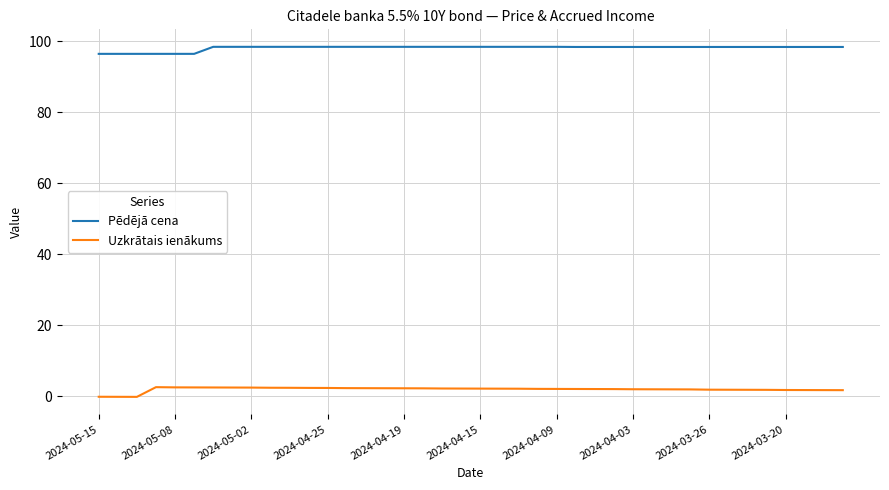

True or false: Pēdējā cena and Uzkrātais ienākums intersect in this chart.

False